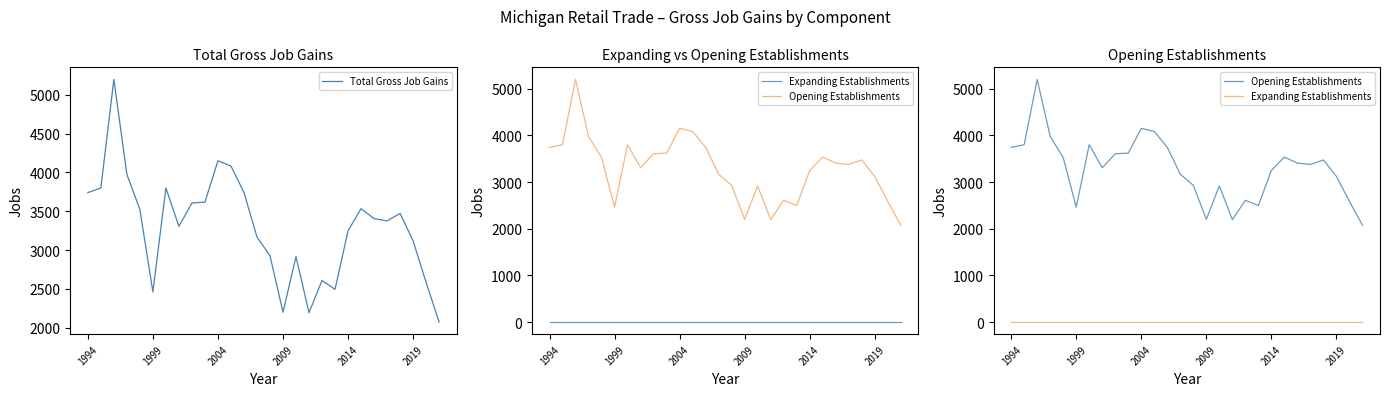

True or false: Total Gross Job Gains has a value of 1378 at 2009.

False